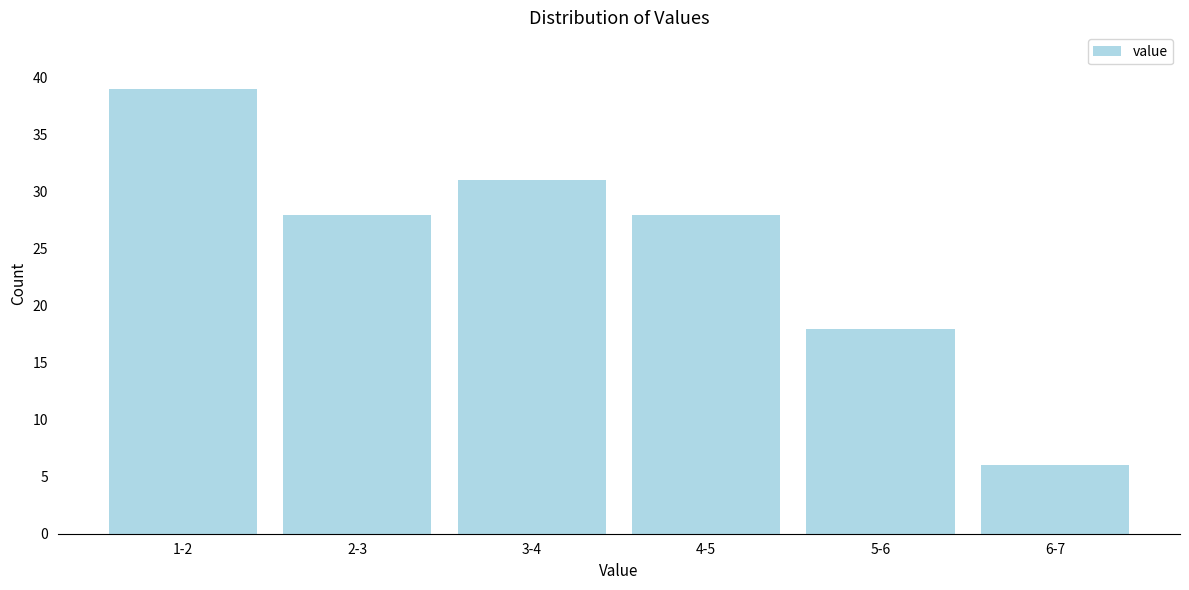

Reading right to left, what are all the values shown in this chart?

6	18	28	31	28	39